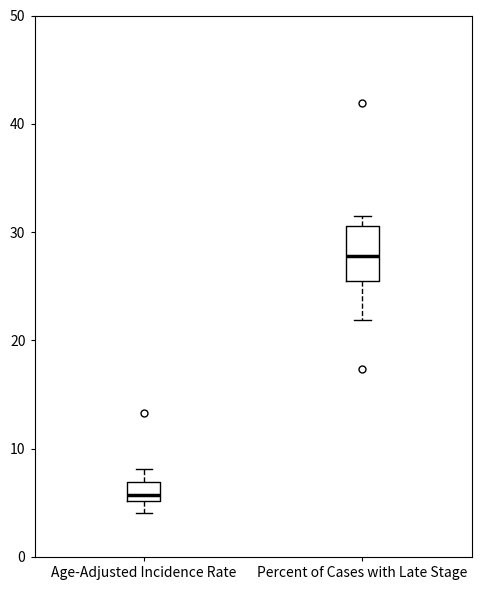

Reading left to right, transcribe this box plot: for each box, give where its median line is, the range the box spans, and where its two whiskers end, as read against the y-axis. The values are not printed on the chart, so give them approximately, as read against the axis.

Age-Adjusted Incidence Rate: median 6, box 5 to 7, whiskers 4 to 8
Percent of Cases with Late Stage: median 28, box 26 to 31, whiskers 22 to 32